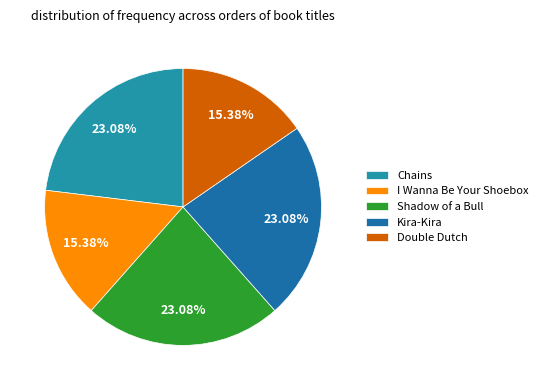

Is it true that Kira-Kira is 23% of the pie?

True